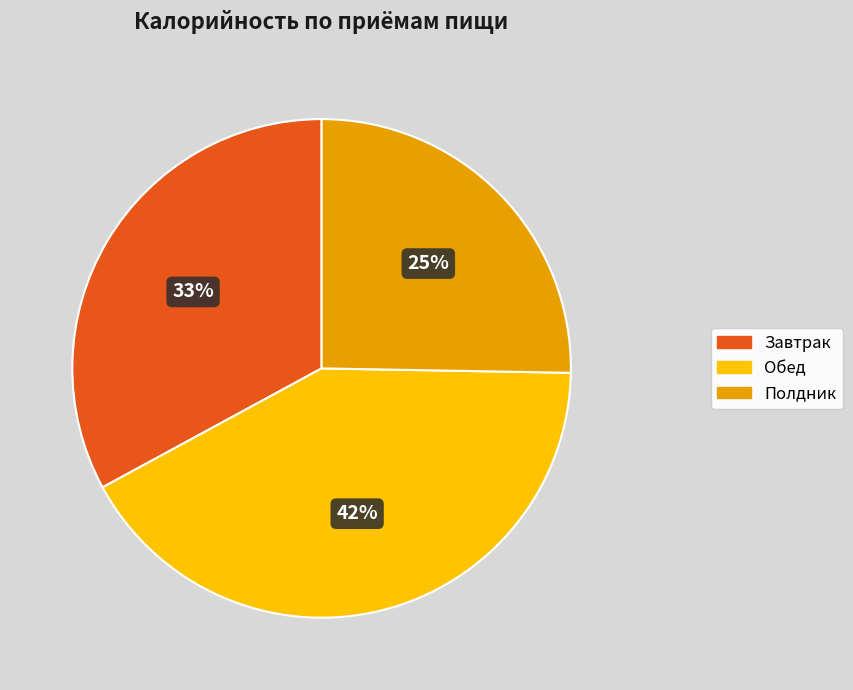

Rank the categories by value from lowest to highest.

Полдник, Завтрак, Обед